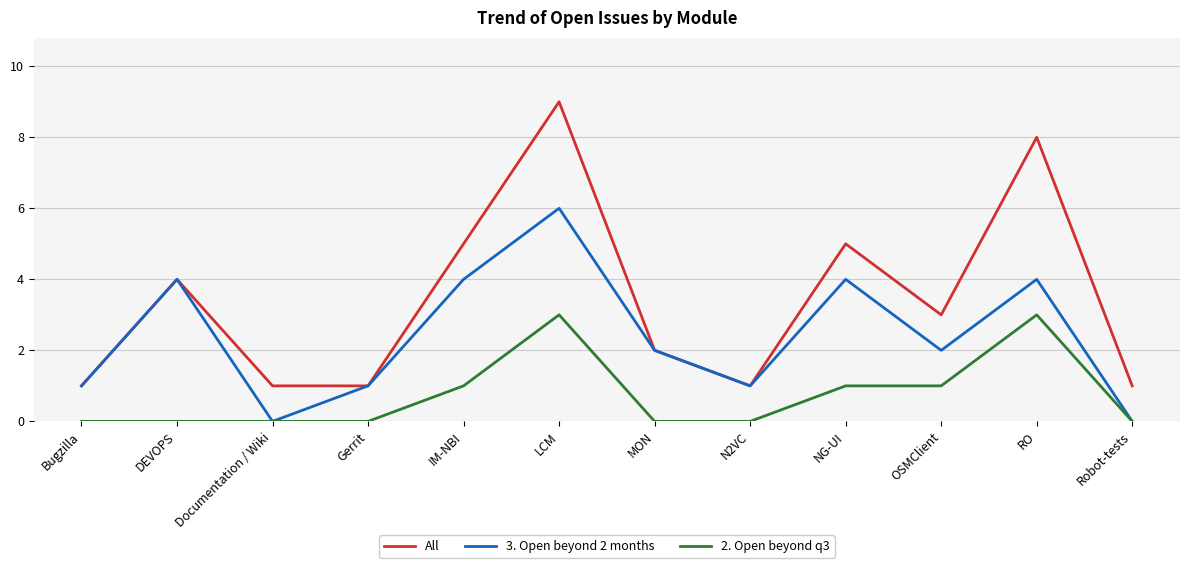

At which category does the chart reach its peak across all series?

LCM